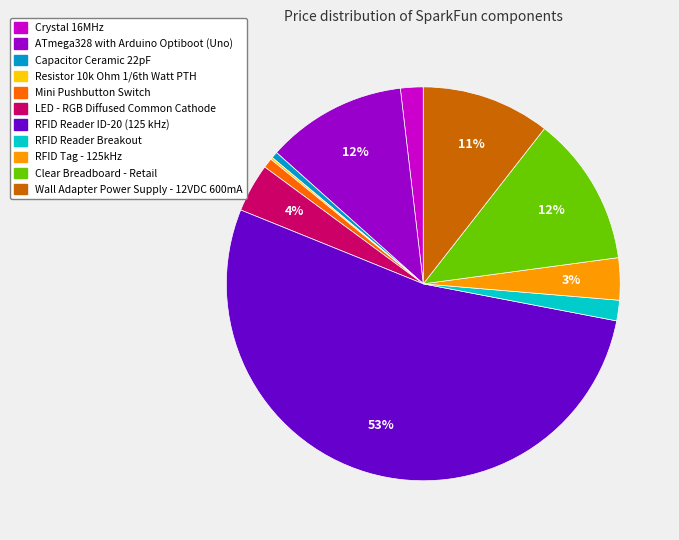

Which category accounts for the majority?

RFID Reader ID-20 (125 kHz)